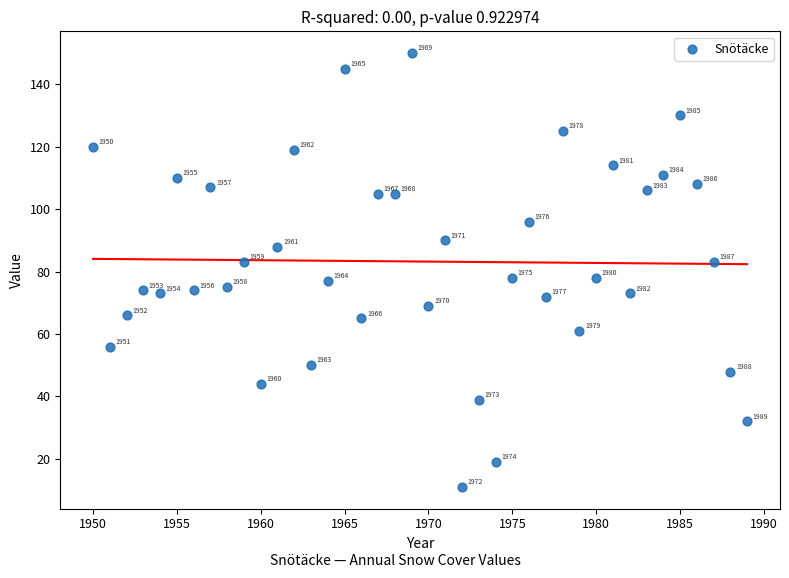

What Y value in the scatter plot is closest to 80?

78